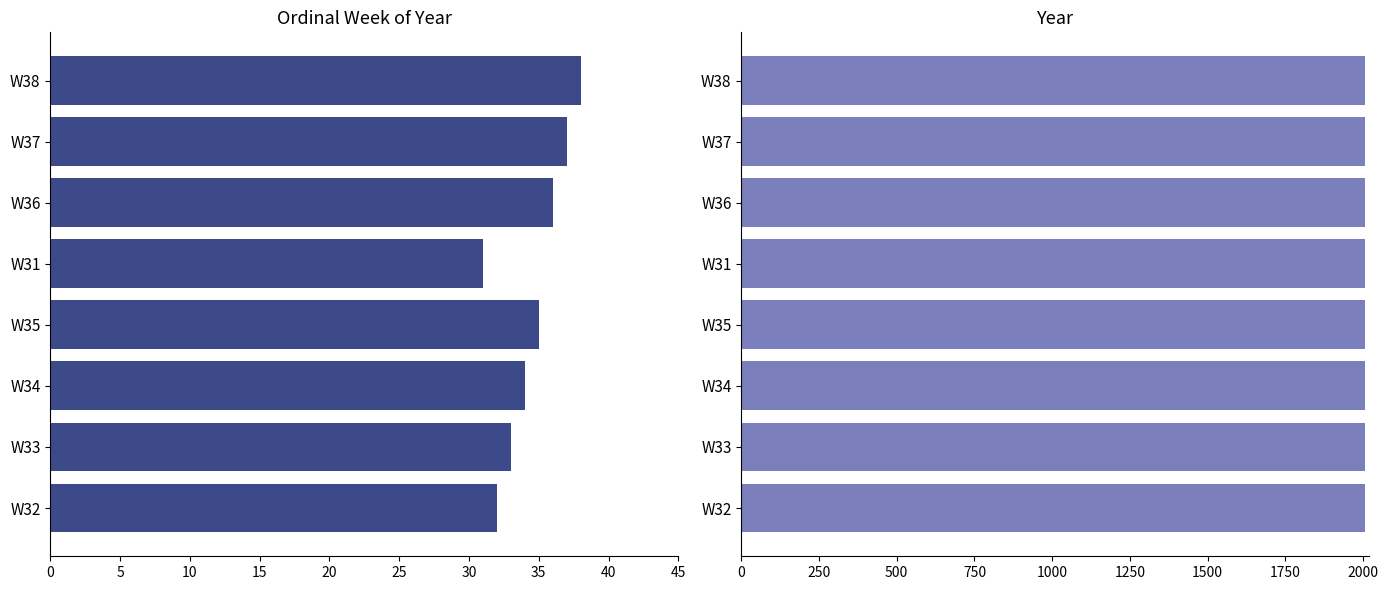

List the series in order of their peak value, lowest first.

year, ordinal week of year